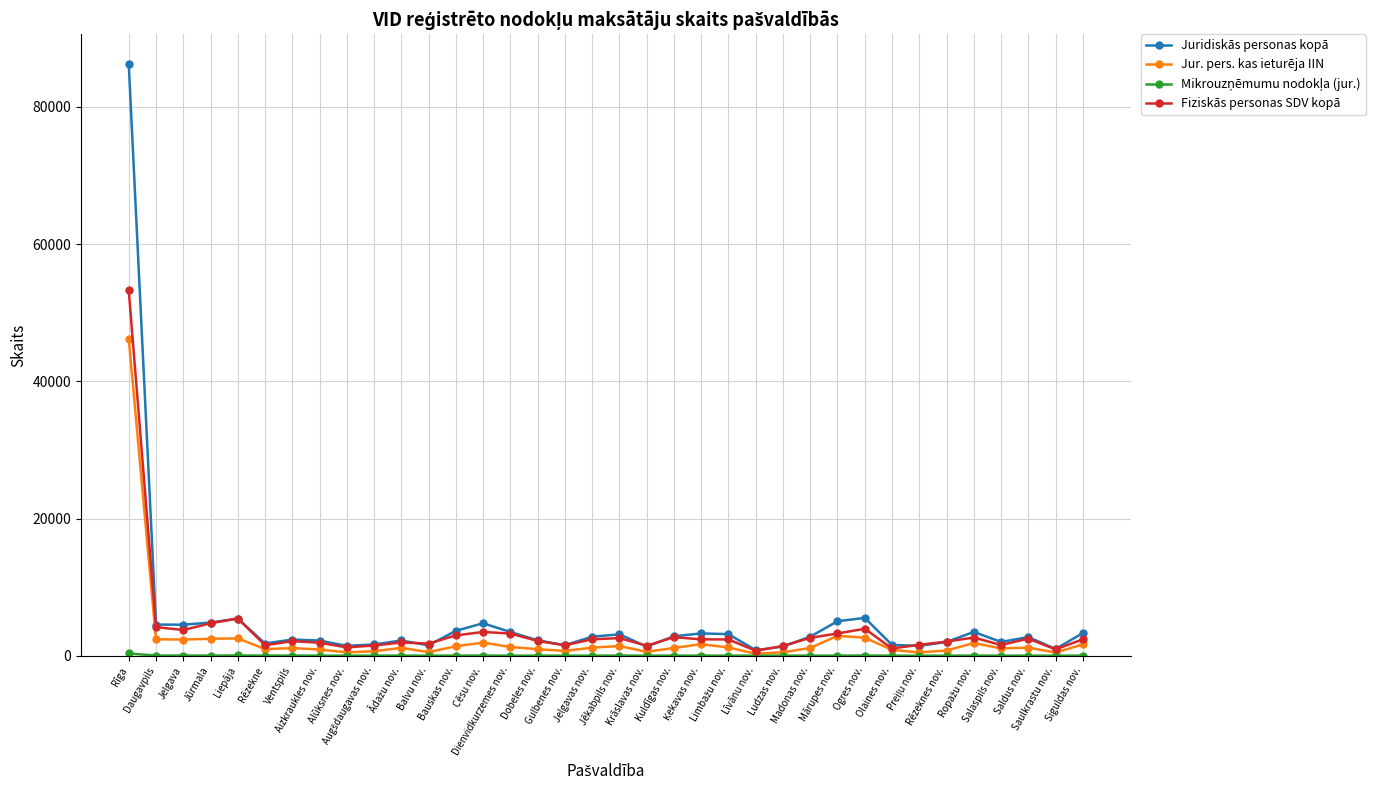

How many lines are shown in the chart?

4